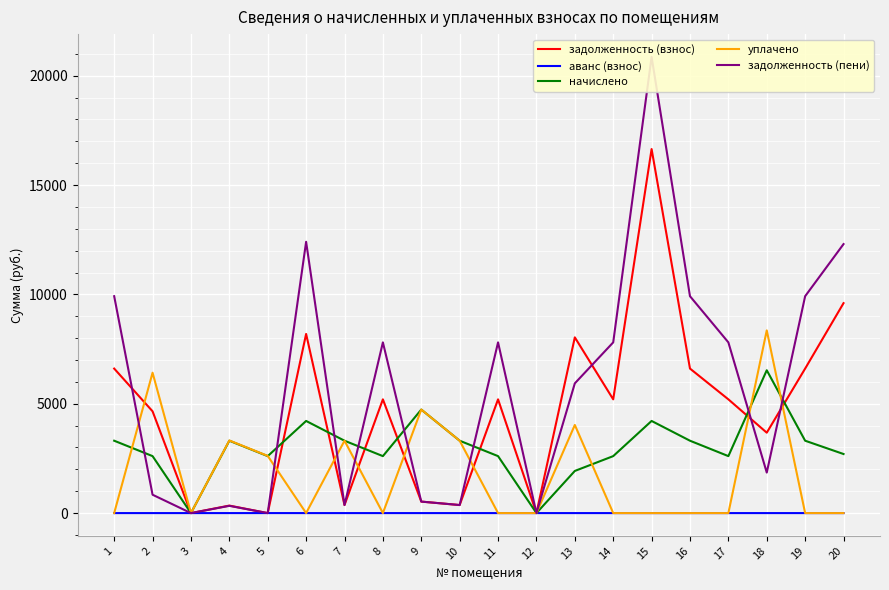

At how many categories does at least one series exceed 6526?

12